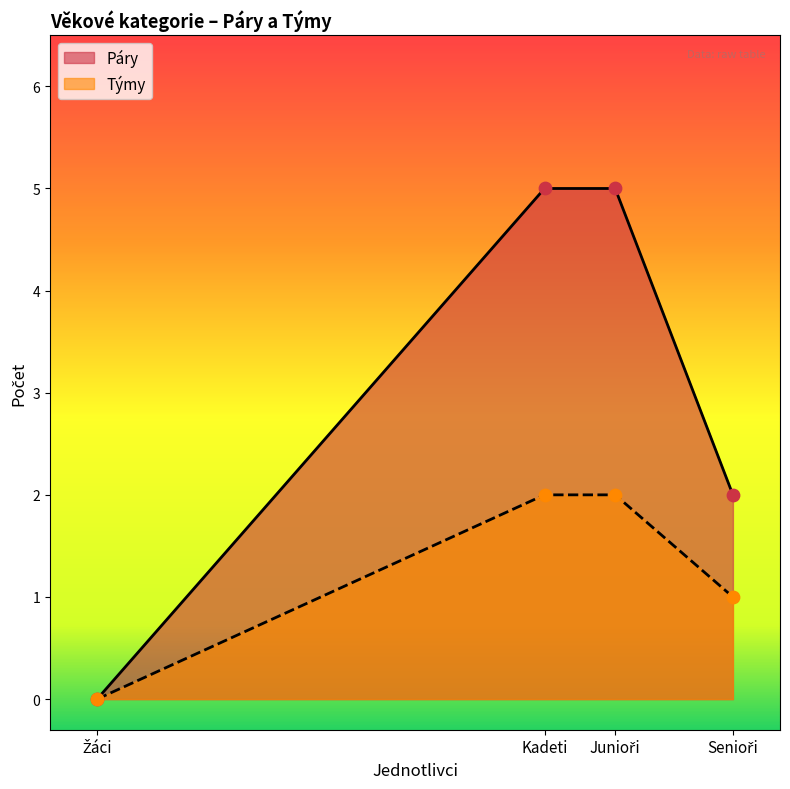

Is the value of Týmy at Junioři greater than the value of Páry at Junioři?

No